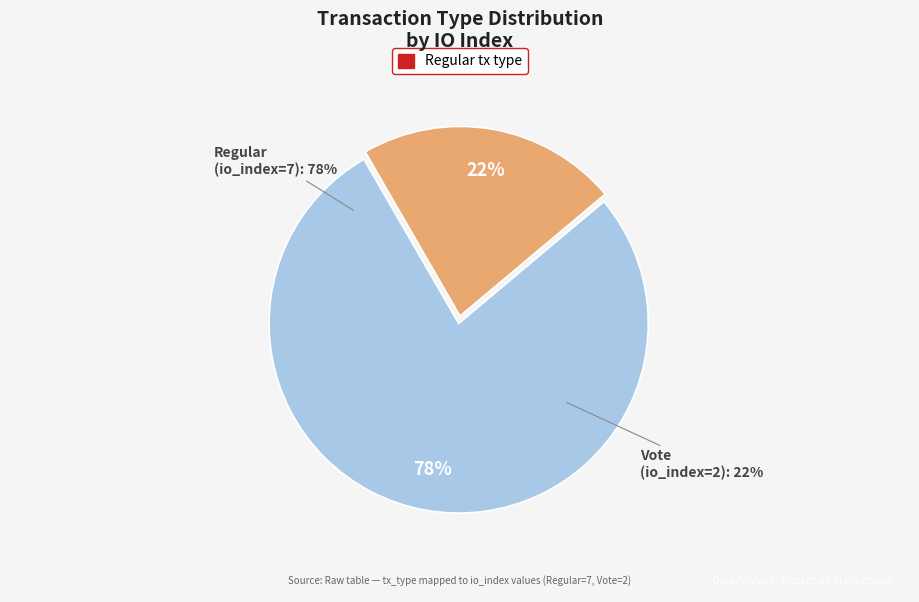

The Vote (io_index=2) slice represents 28% of the pie. True or false?

False